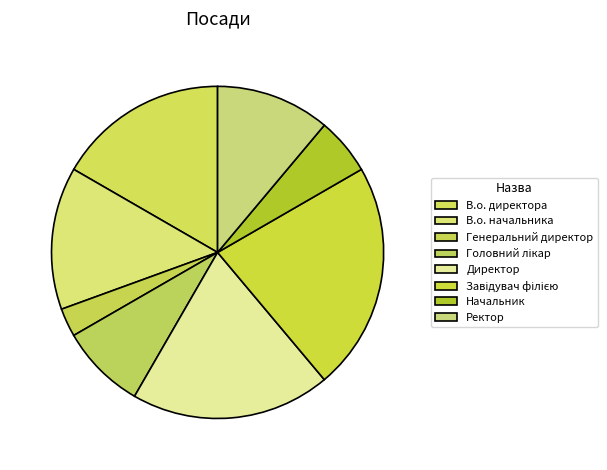

How many segments does this pie chart have?

8